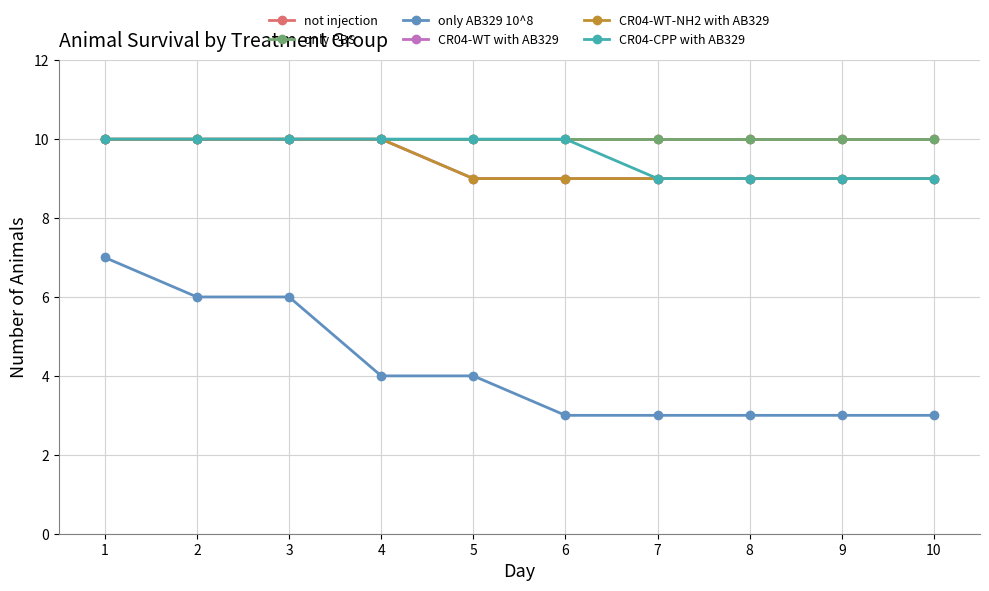

Is it true that only PBS equals 4 at 5?

False